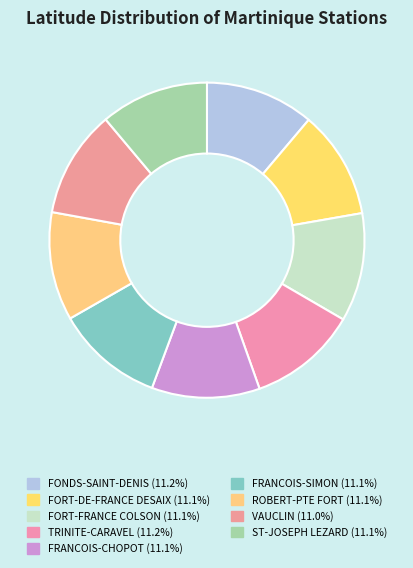

Does FRANCOIS-SIMON account for over 50% of the chart?

No